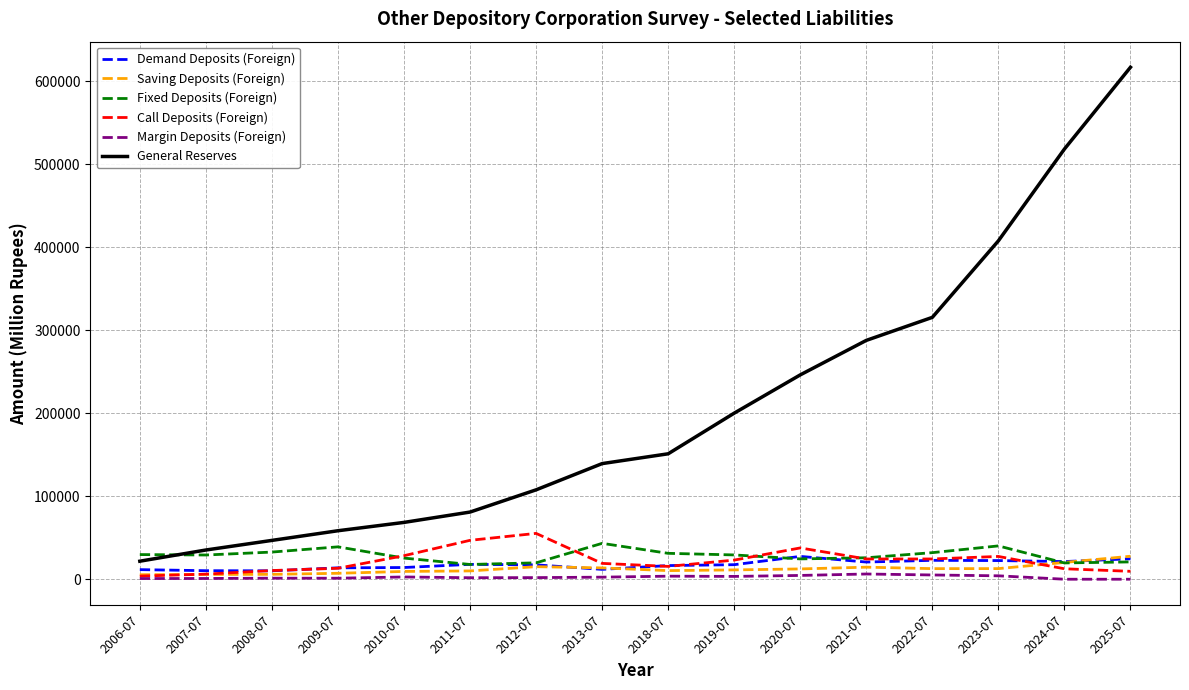

Is the value of Demand Deposits (Foreign) at 2010-07 greater than the value of Fixed Deposits (Foreign) at 2022-07?

No